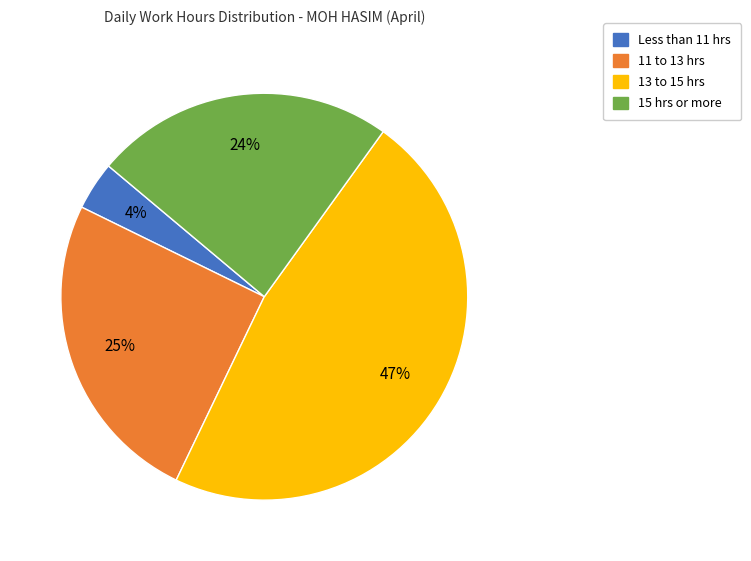

How many segments does this pie chart have?

4